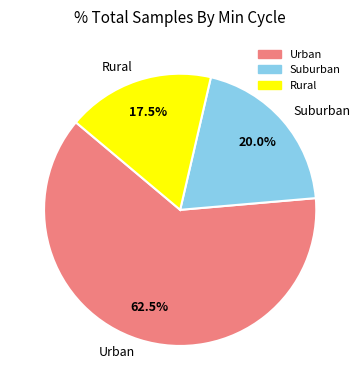

What is the largest slice in the pie chart?

Urban